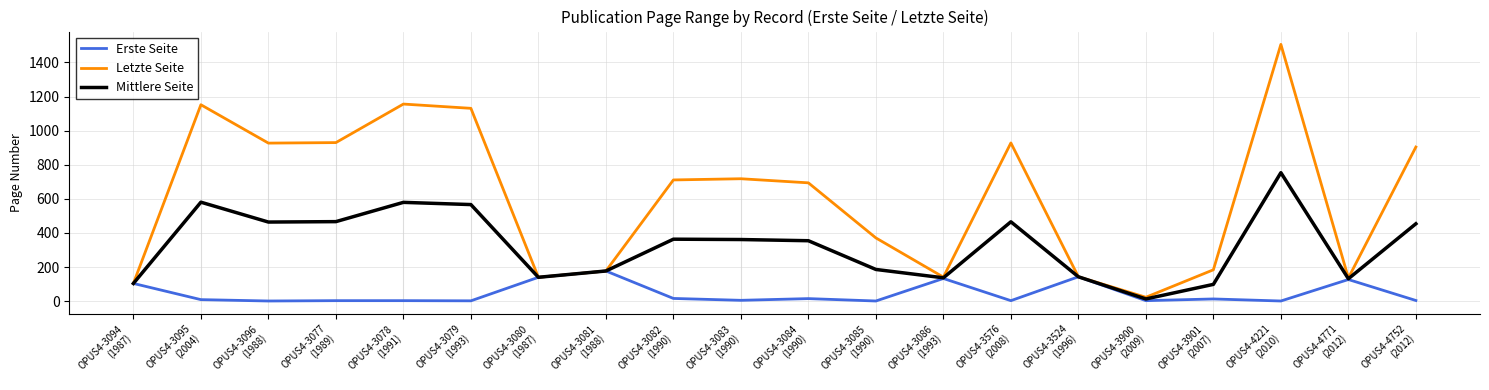

Is it true that Letzte Seite equals 718.0 at OPUS4-3083
(1990)?

True